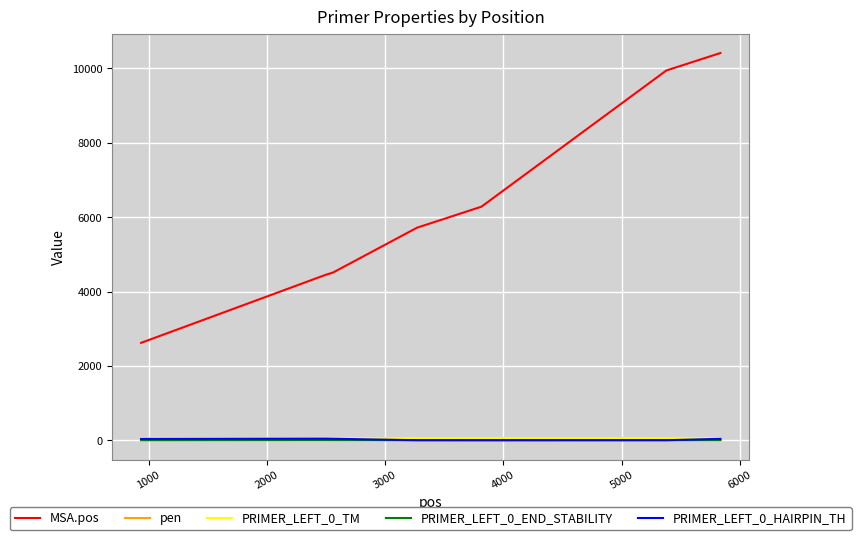

True or false: MSA.pos and PRIMER_LEFT_0_TM cross at least once.

False